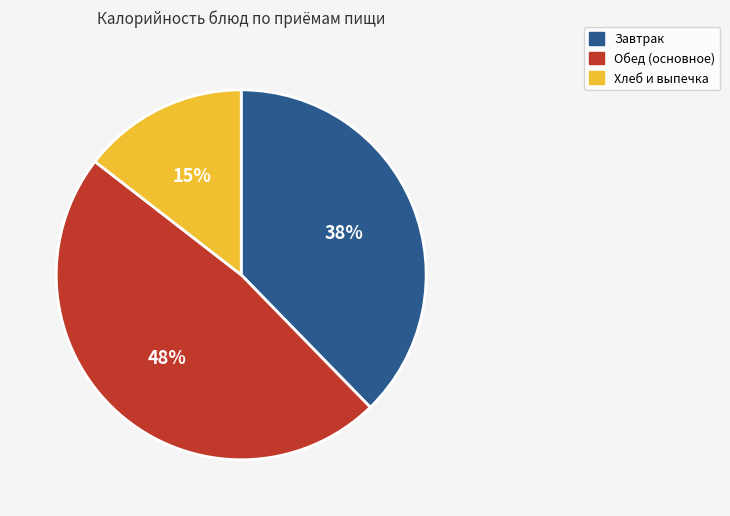

How many segments does this pie chart have?

3